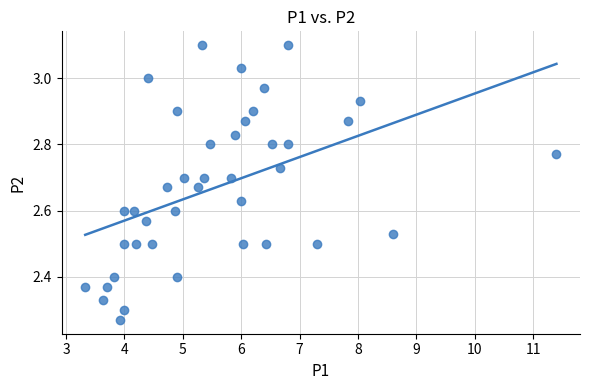

What is the range of X values (max minus min)?

8.1